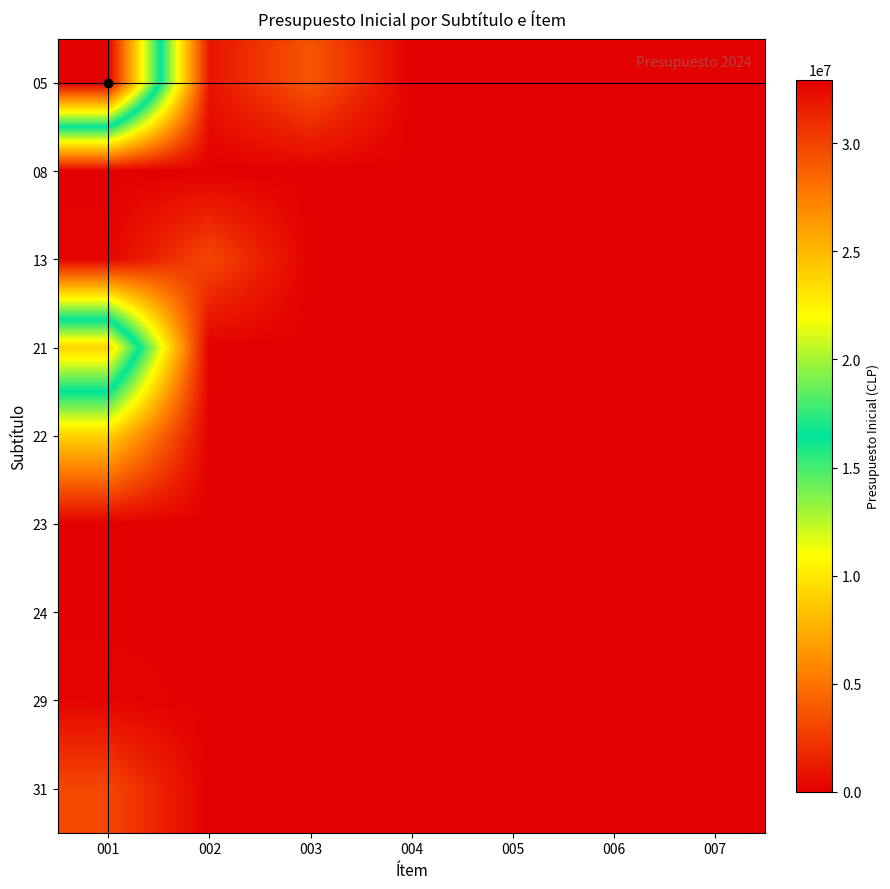

Which series has the widest spread of values?

05